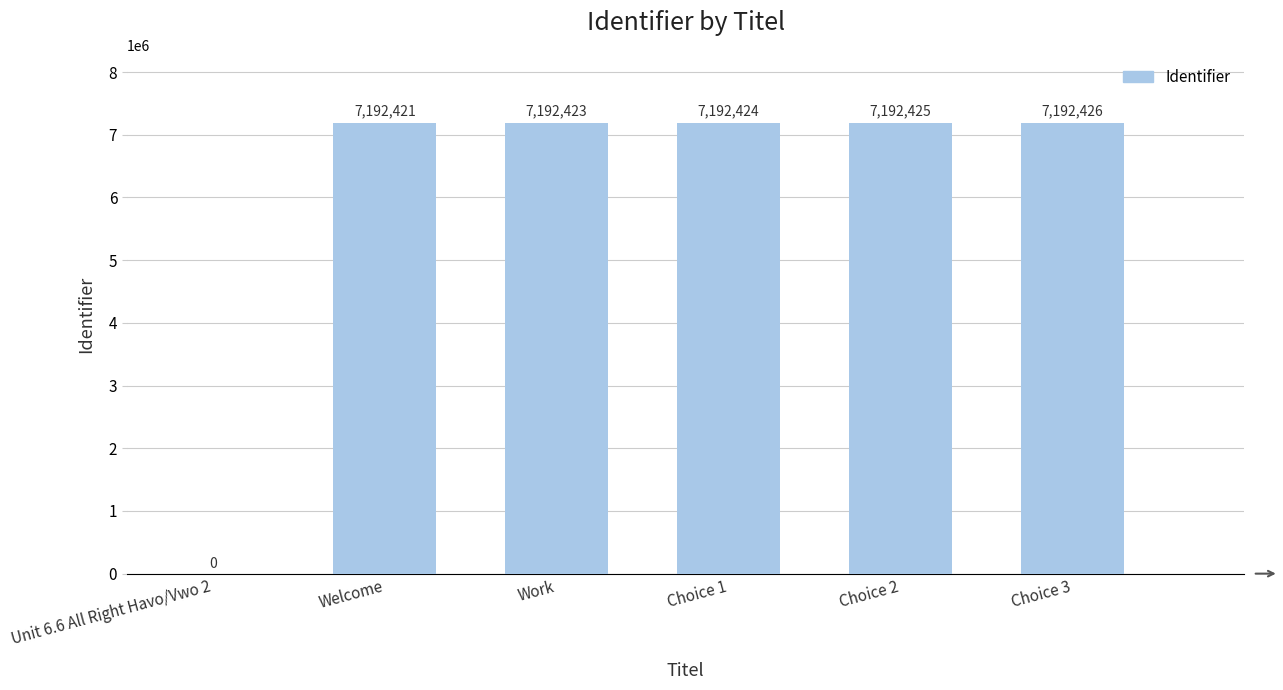

Approximately how many times larger is the value at Choice 3 compared to Work?

1.0